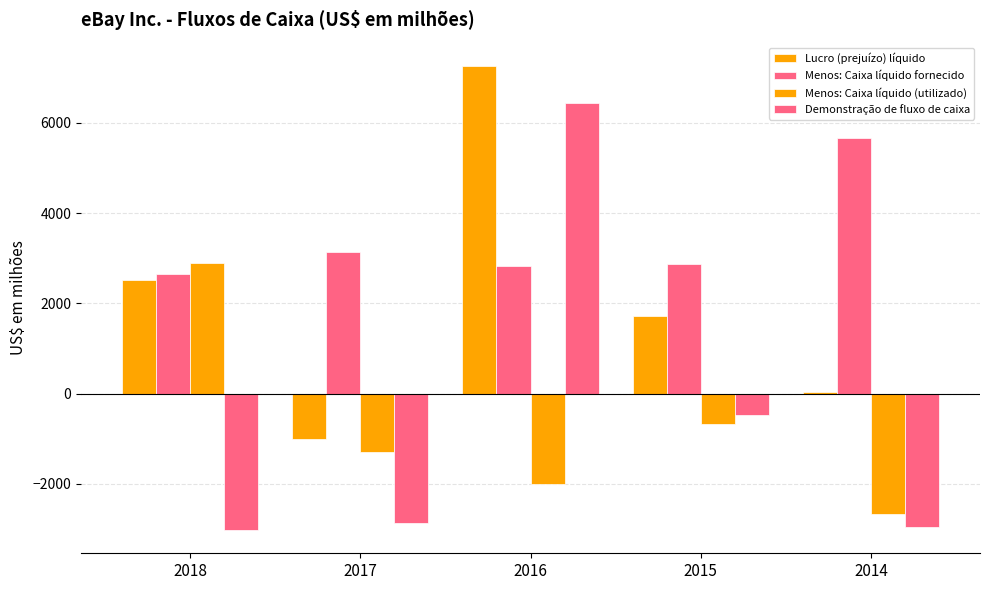

Reading right to left, what are all the values shown in this chart?

Lucro (prejuízo) líquido: 46	1725	7266	-1016	2530
Menos: Caixa líquido fornecido: 5677	2877	2827	3146	2661
Menos: Caixa líquido (utilizado): -2673	-673	-2008	-1296	2894
Demonstração de fluxo de caixa: -2958	-479	6447	-2866	-3025